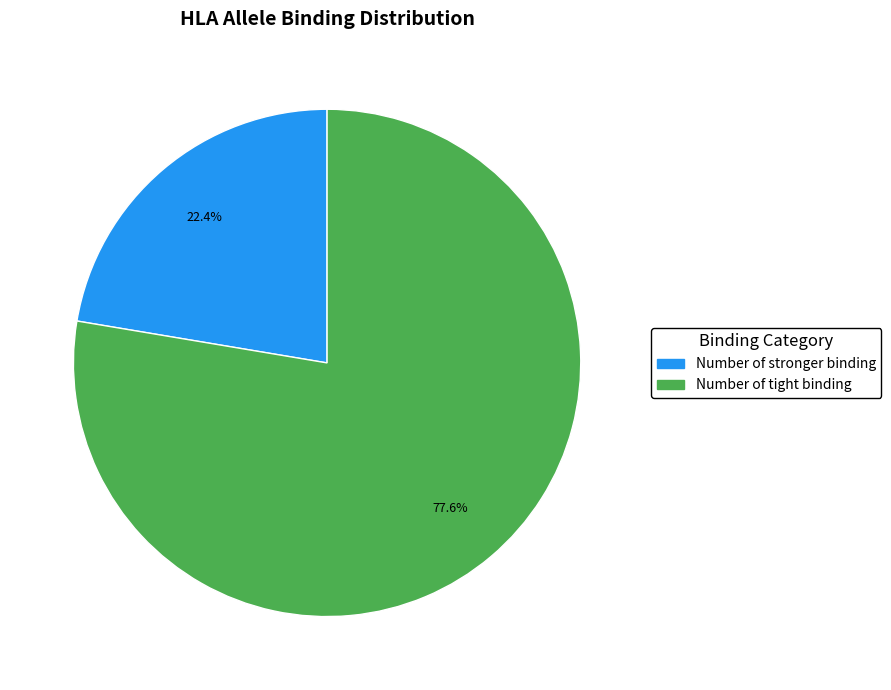

Is there a majority slice in this chart?

Yes